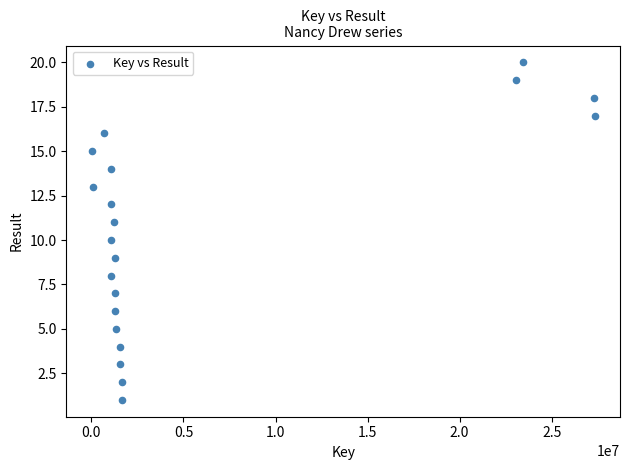

What is the range of Y values (max minus min)?

19